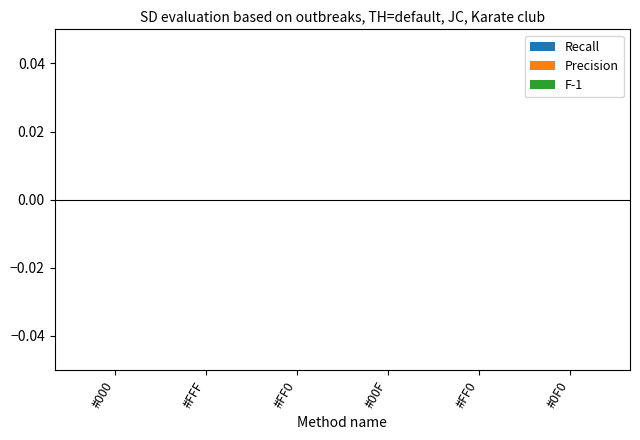

What is the label of the 1st bar from the left?

#000